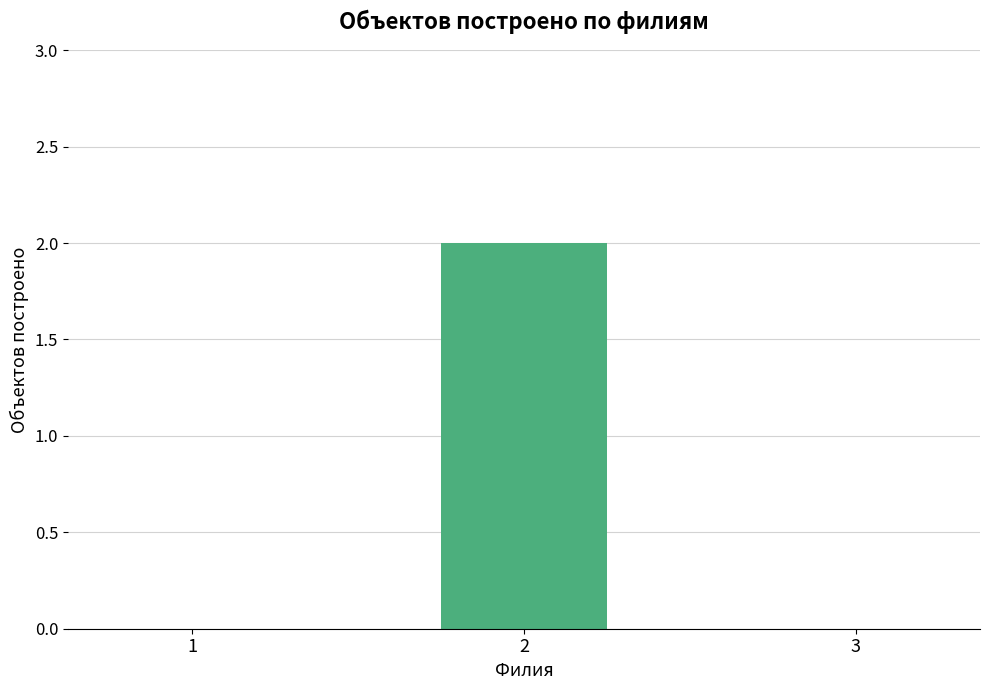

Count the number of categories in the chart.

3